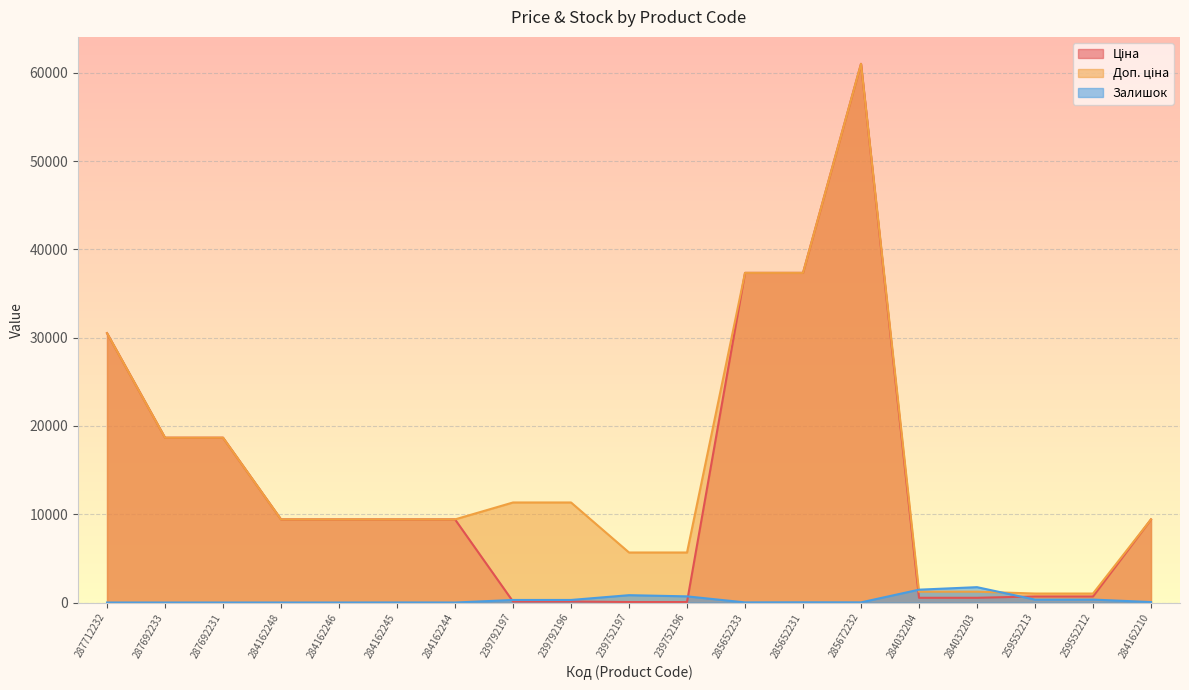

What is the value of the Доп. ціна point at the 9th from the left?

11334.0